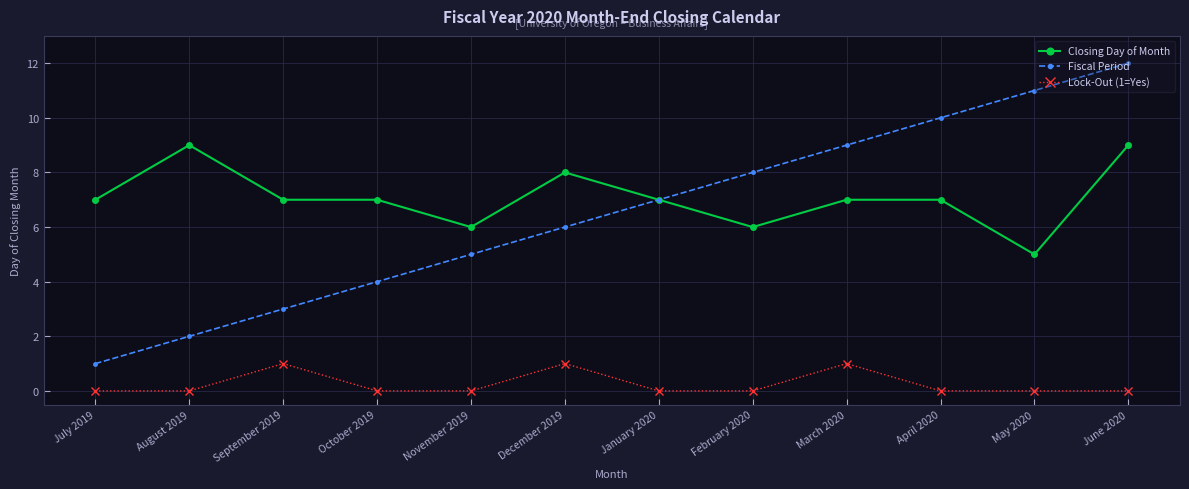

True or false: Fiscal Period and Lock-Out (1=Yes) intersect in this chart.

False